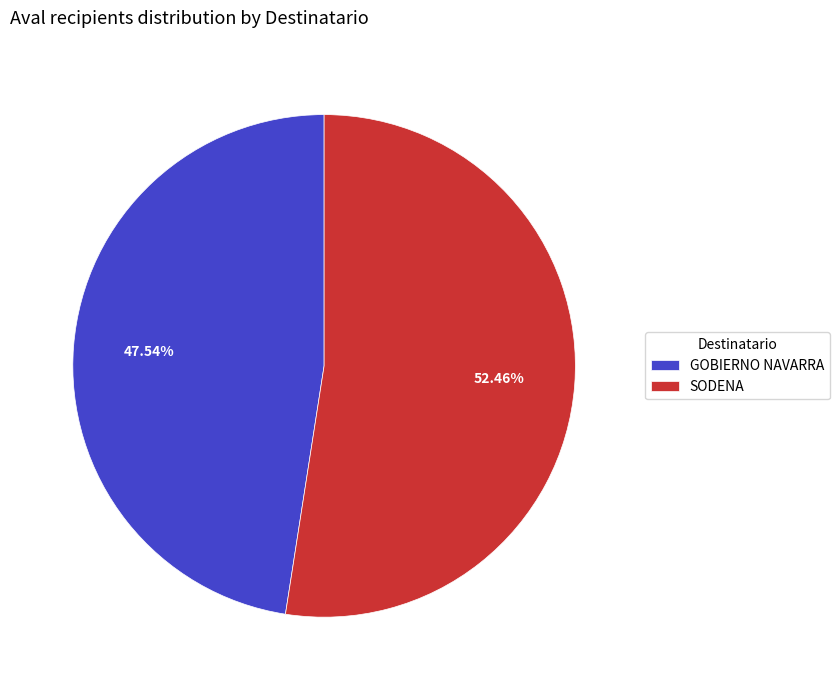

To the nearest percent, what is the combined percentage of GOBIERNO NAVARRA and SODENA?

100%